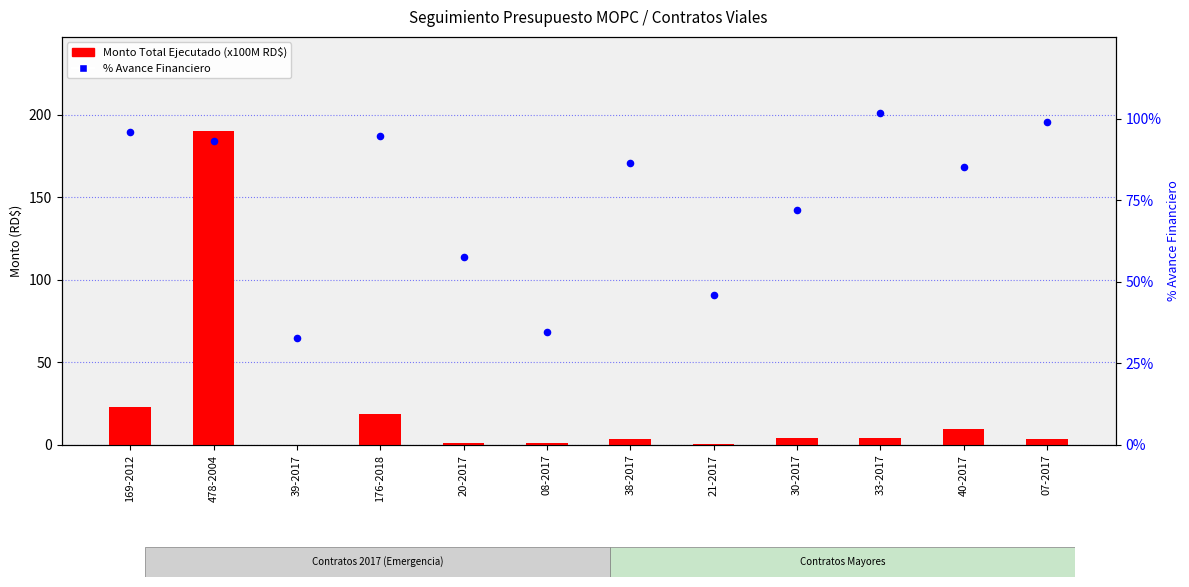

At which category is the sum across all series the highest?

478-2004